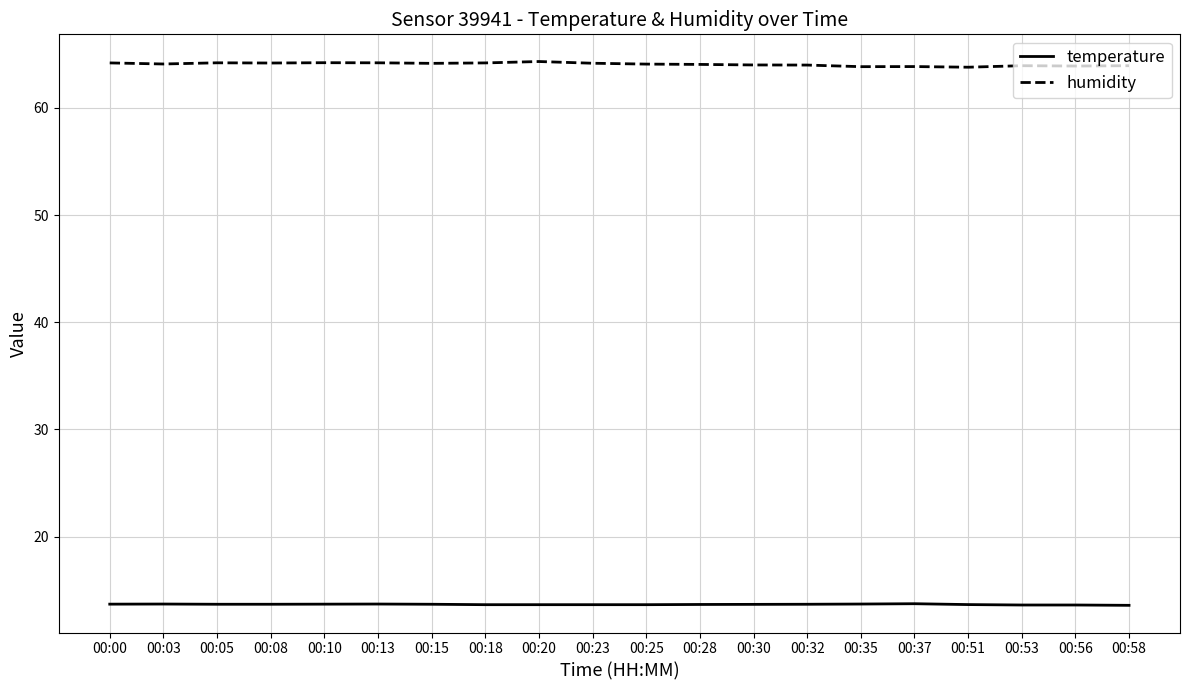

What is the lowest value of the temperature series?

13.6